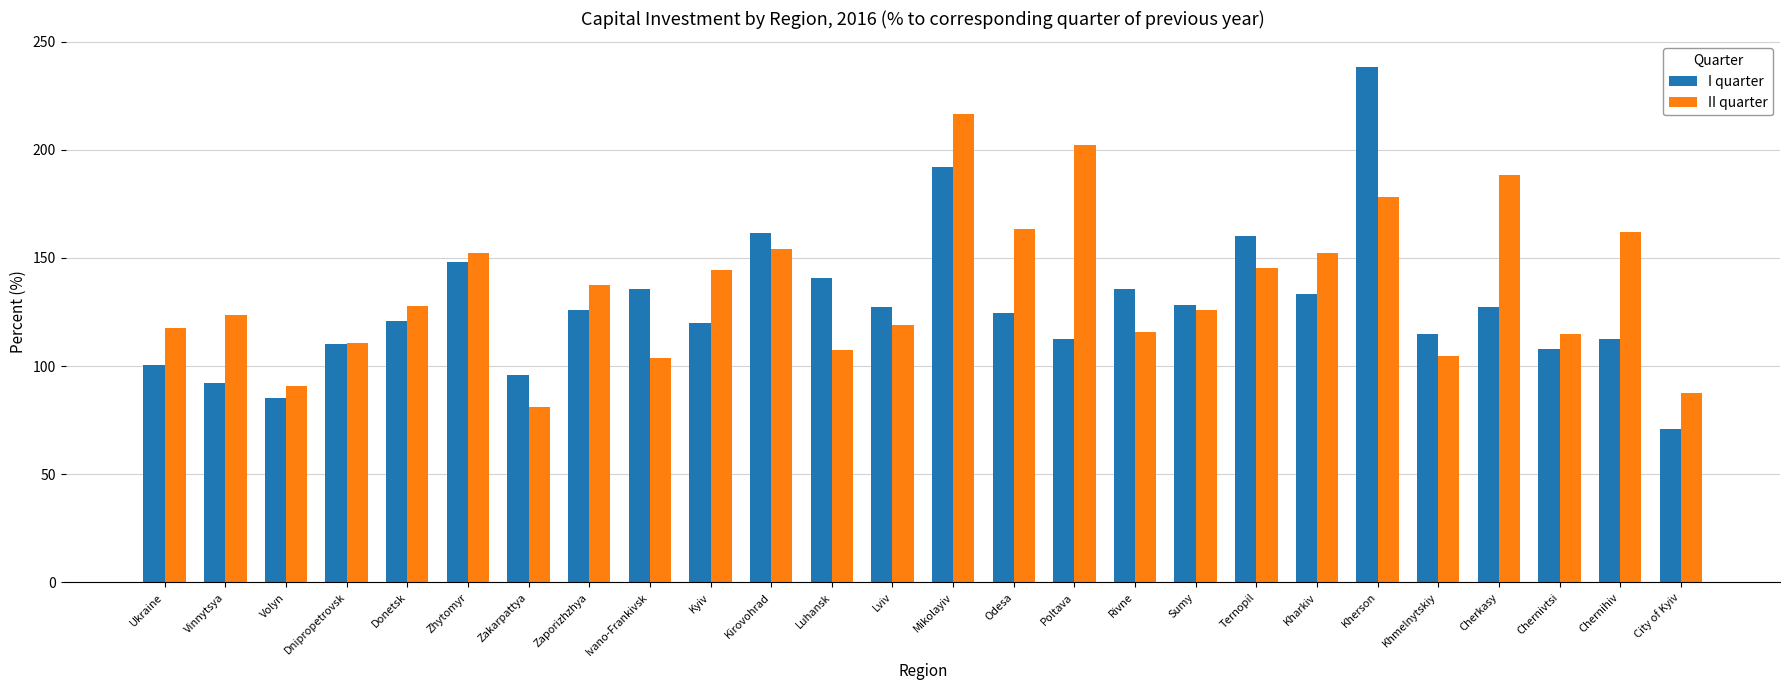

At which category is the sum across all series the highest?

Kherson